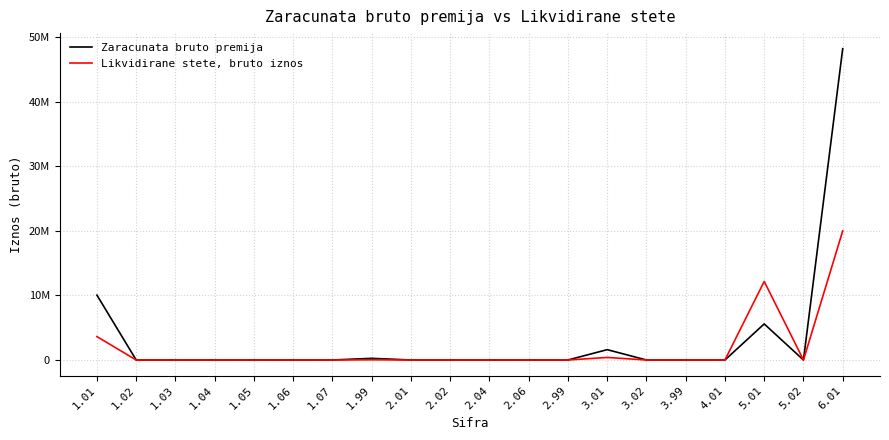

True or false: Likvidirane stete, bruto iznos and Zaracunata bruto premija intersect in this chart.

False